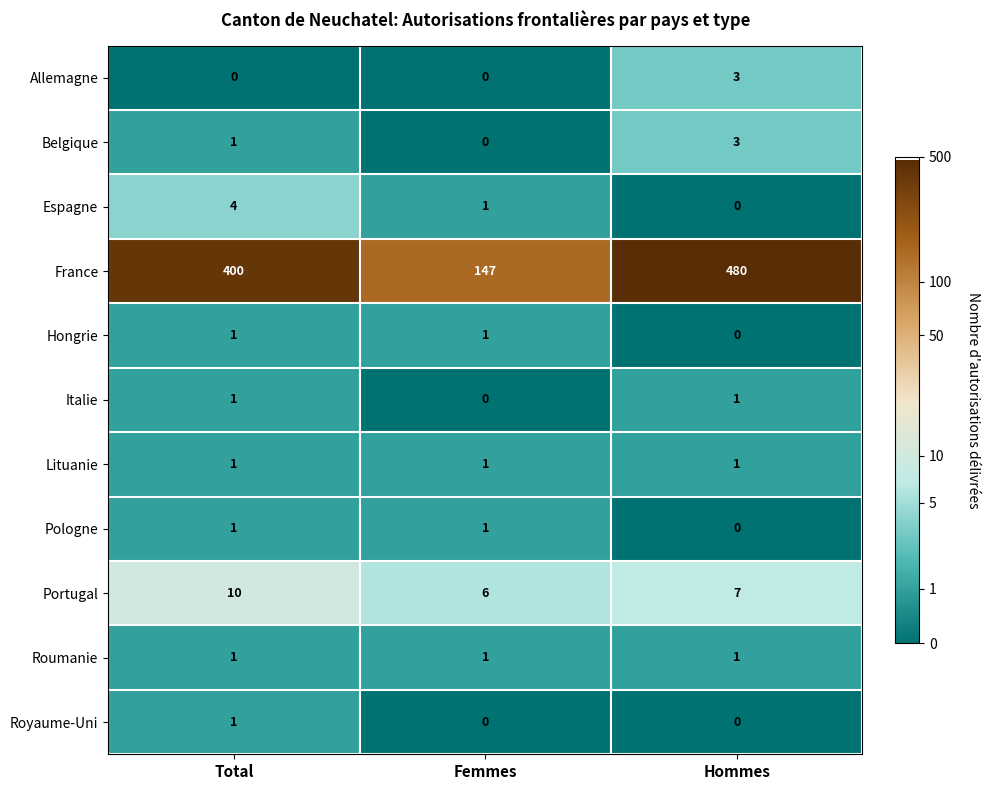

What is the spread (max minus min) of values at Femmes?

147